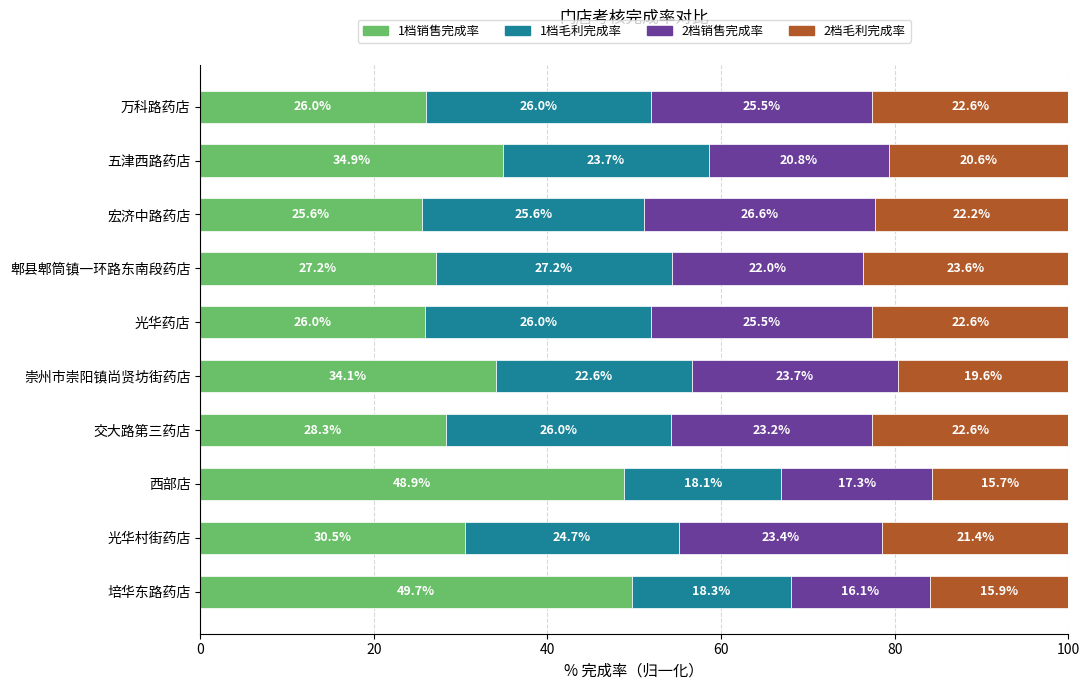

True or false: 1档销售完成率 has a value of 8.8 at 光华药店.

False